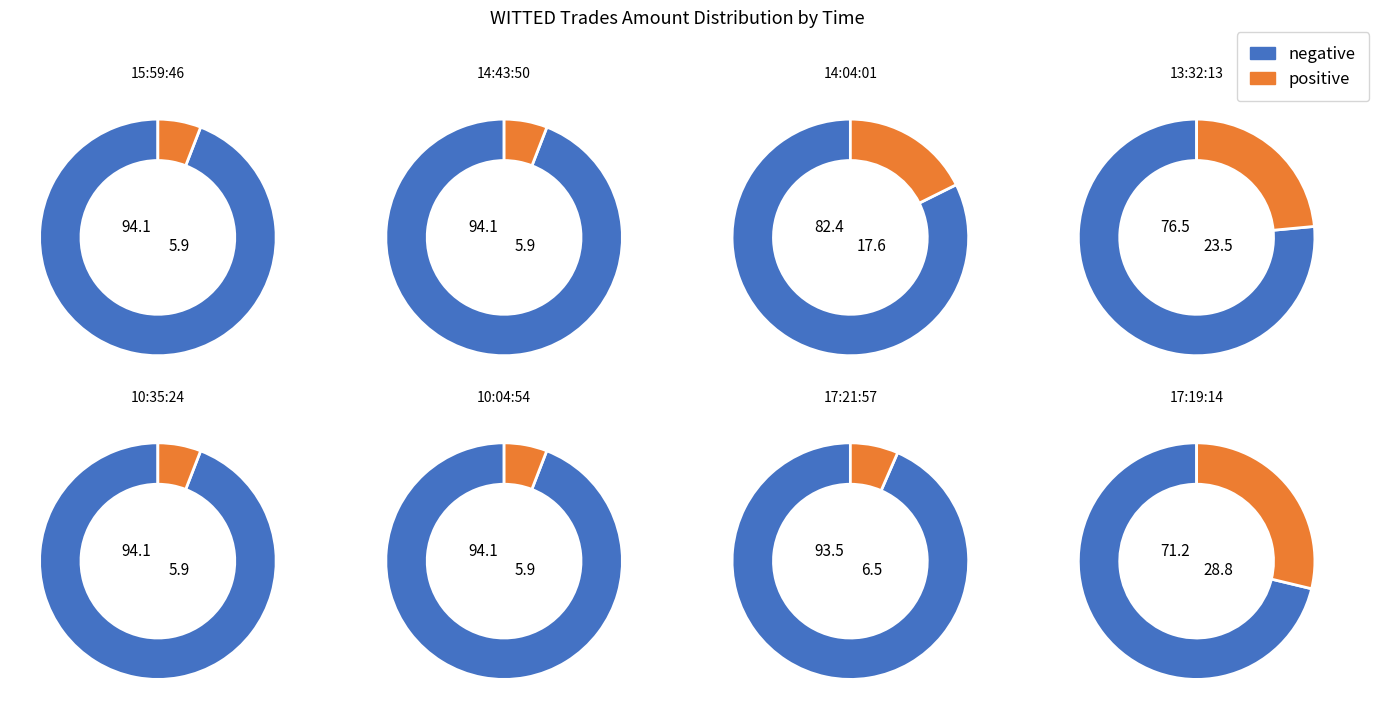

To the nearest percent, what portion does 10:35:24 represent?

6%